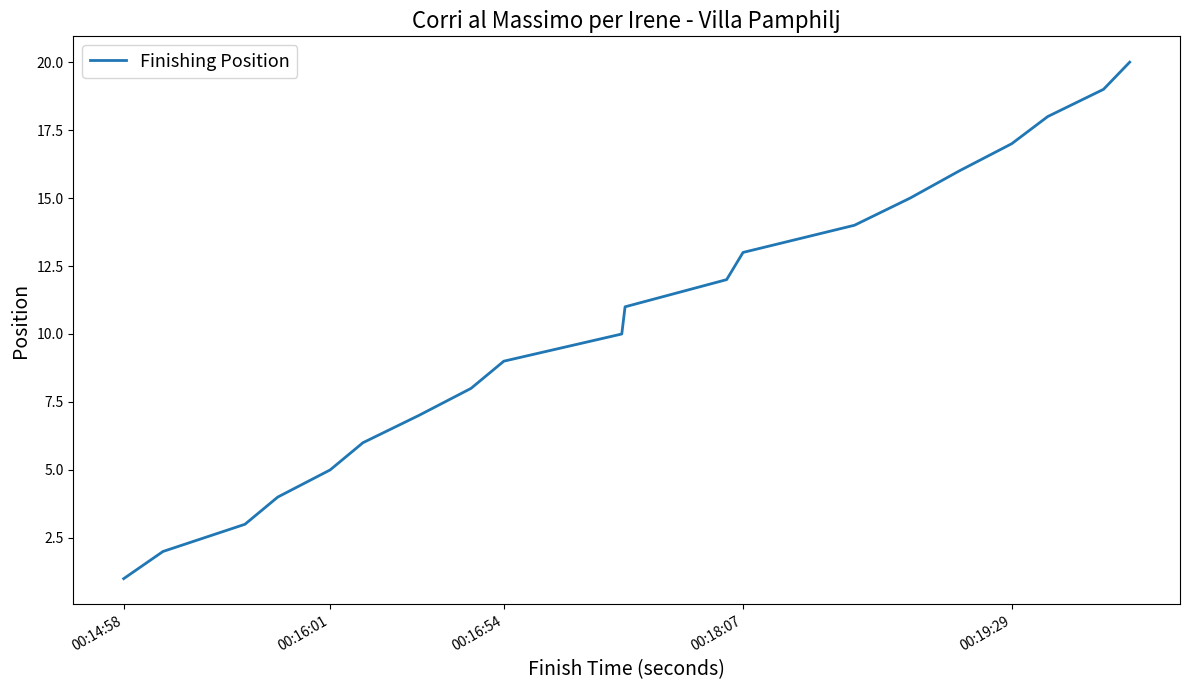

Does the chart display data point markers on the line(s)?

No